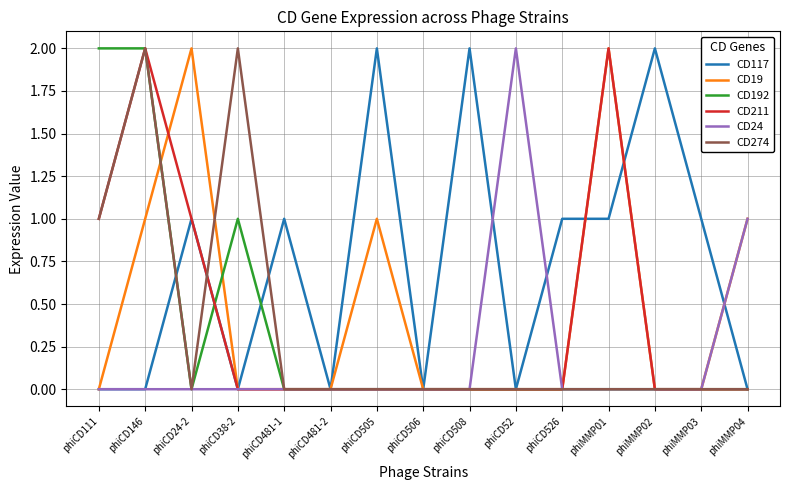

At which category is the sum across all series the highest?

phiCD146